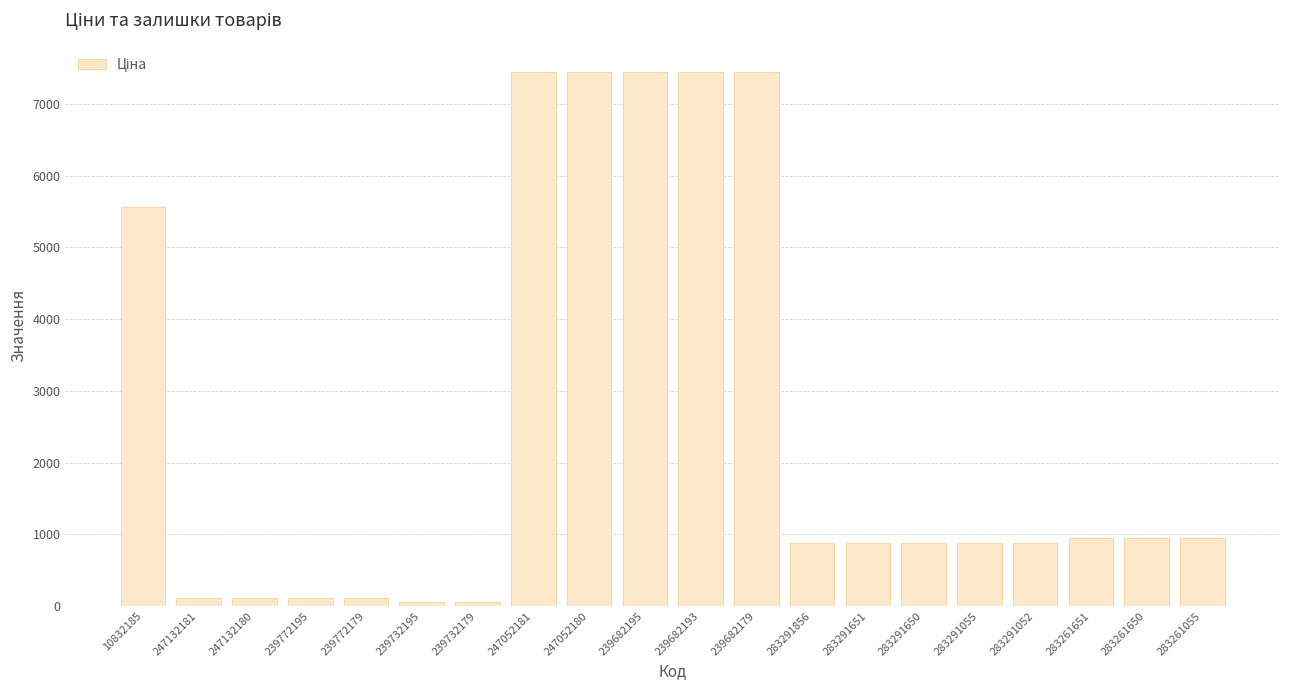

How many data points are less than 877?

6